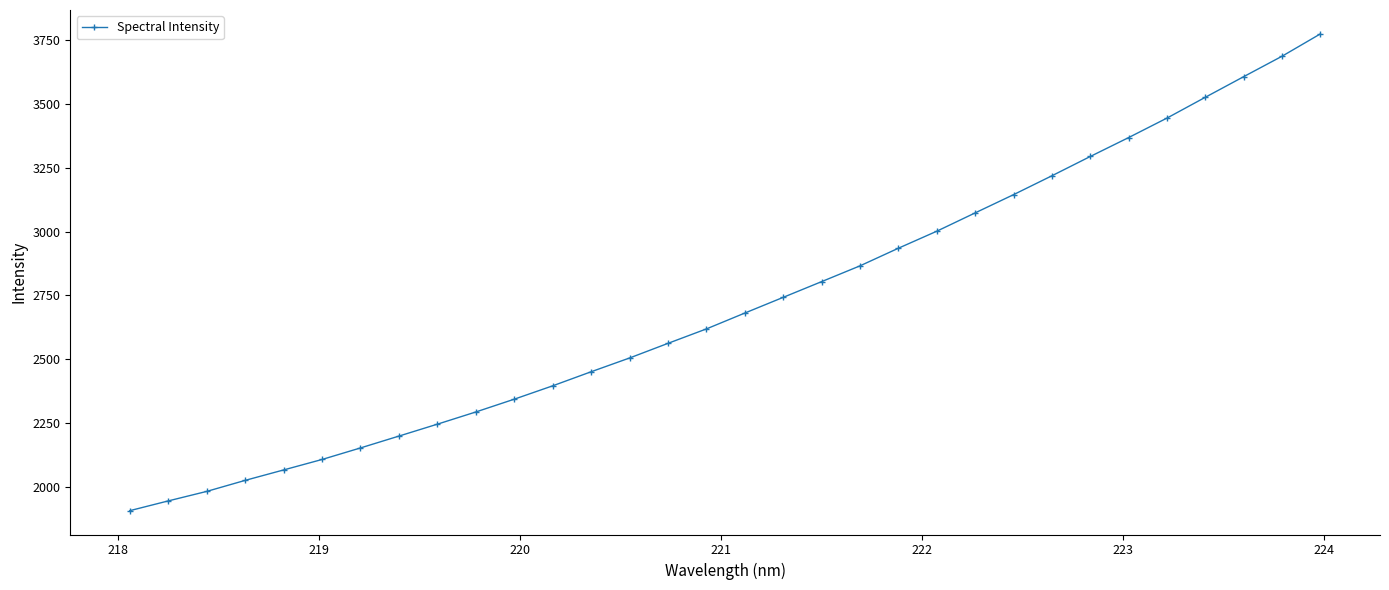

What is the value of the 28th point from the left?

3444.9